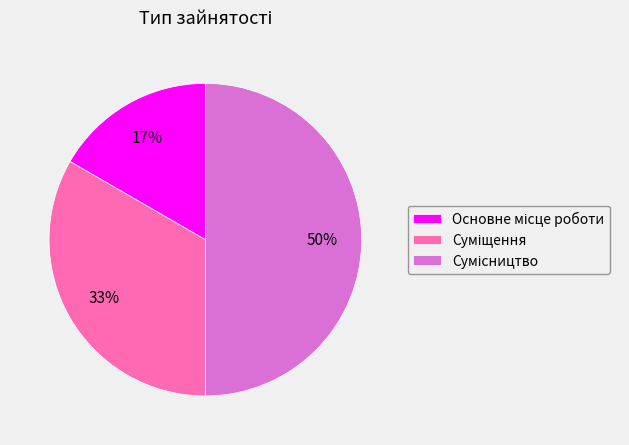

To the nearest percent, what is the average slice percentage?

33%